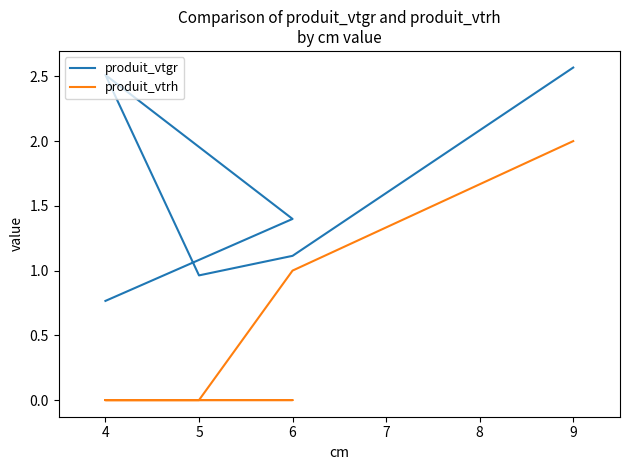

Which series has the widest spread of values?

produit_vtrh